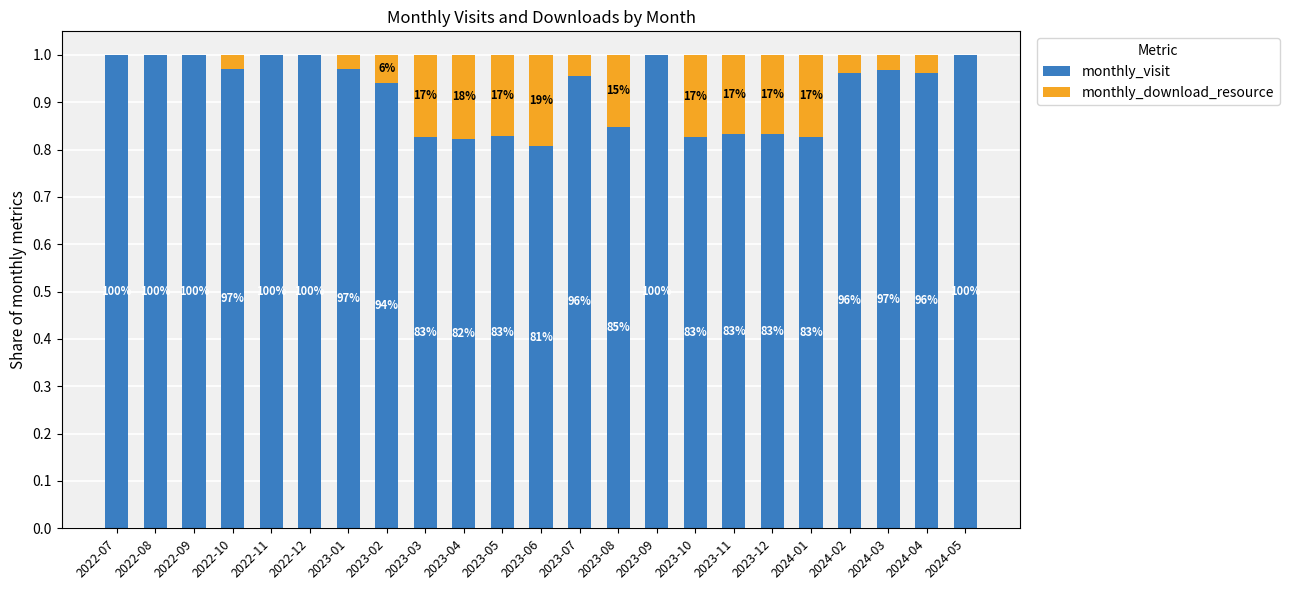

What are all the series names shown in the legend?

monthly_visit, monthly_download_resource